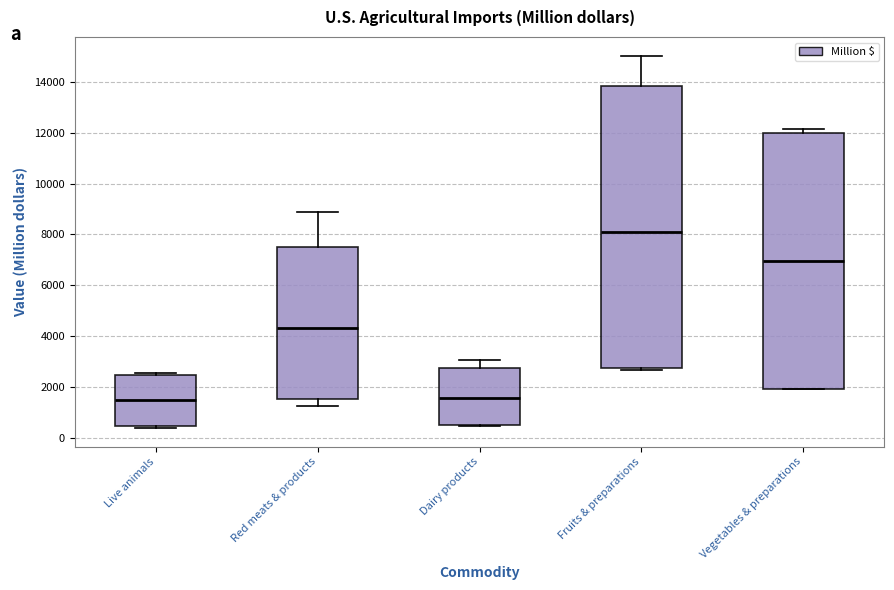

Reading left to right, transcribe this box plot: for each box, give where its median line is, the range the box spans, and where its two whiskers end, as read against the y-axis. The values are not printed on the chart, so give them approximately, as read against the axis.

Live animals: median 1400, box 400 to 2400, whiskers 400 (just below the box's lower edge) to 2600
Red meats & products: median 4400, box 1600 to 7400, whiskers 1200 to 8800
Dairy products: median 1600, box 400 to 2800, whiskers 400 to 3000
Fruits & preparations: median 8000, box 2800 to 13800, whiskers 2600 to 15000
Vegetables & preparations: median 7000, box 2000 to 12000, whiskers 1800 to 12200